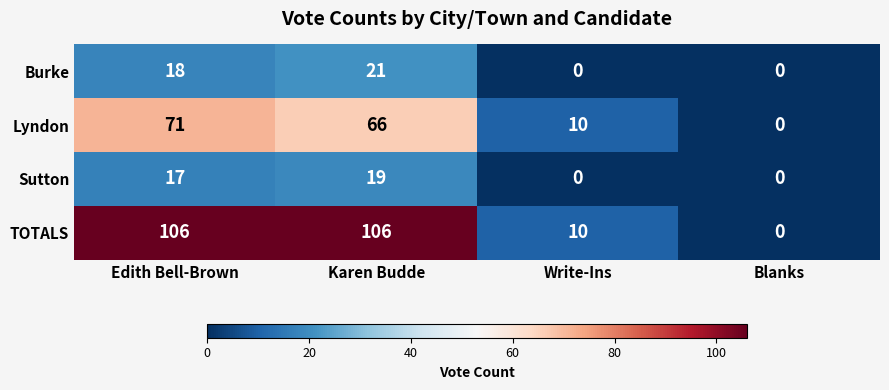

Which series has the largest total across all categories?

TOTALS